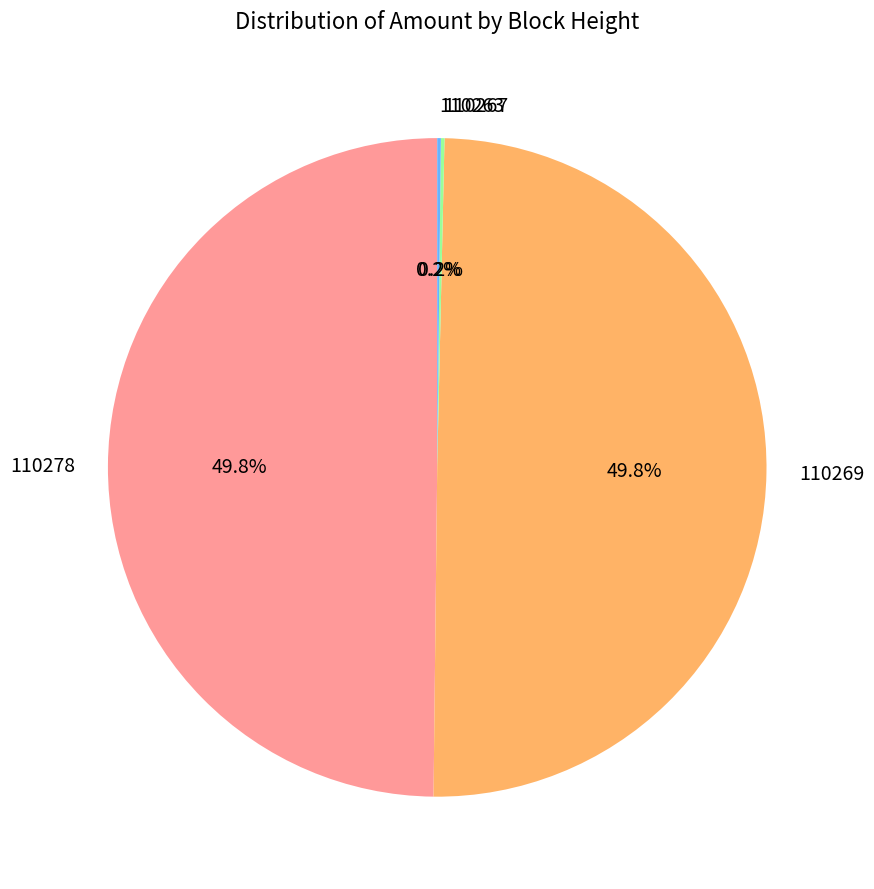

Is it true that 110269 is 50% of the pie?

True